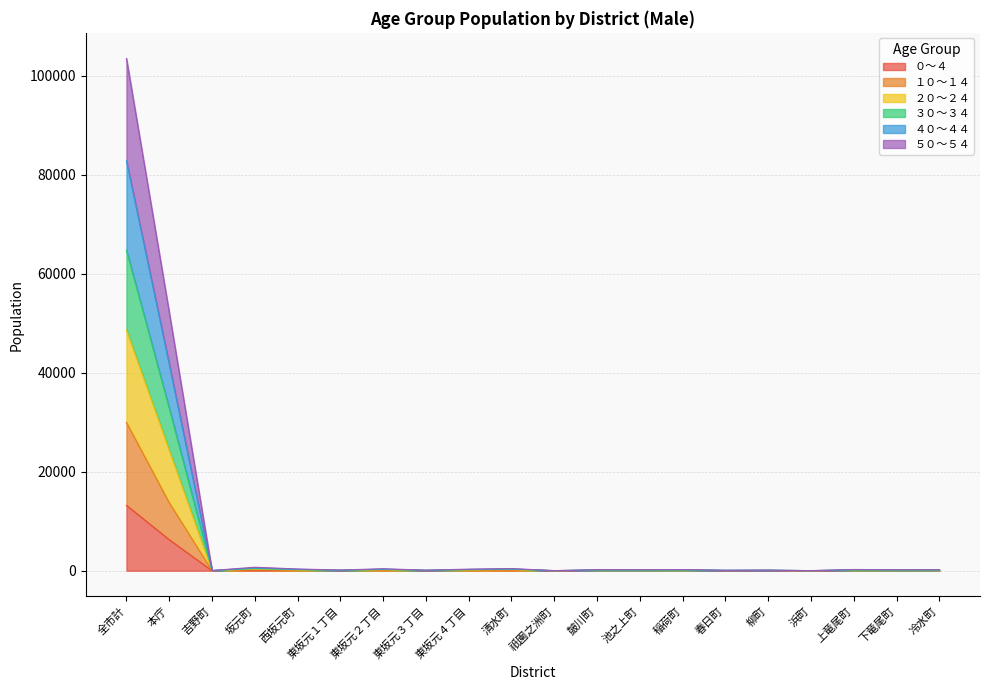

At which category is the sum across all series the highest?

全市計